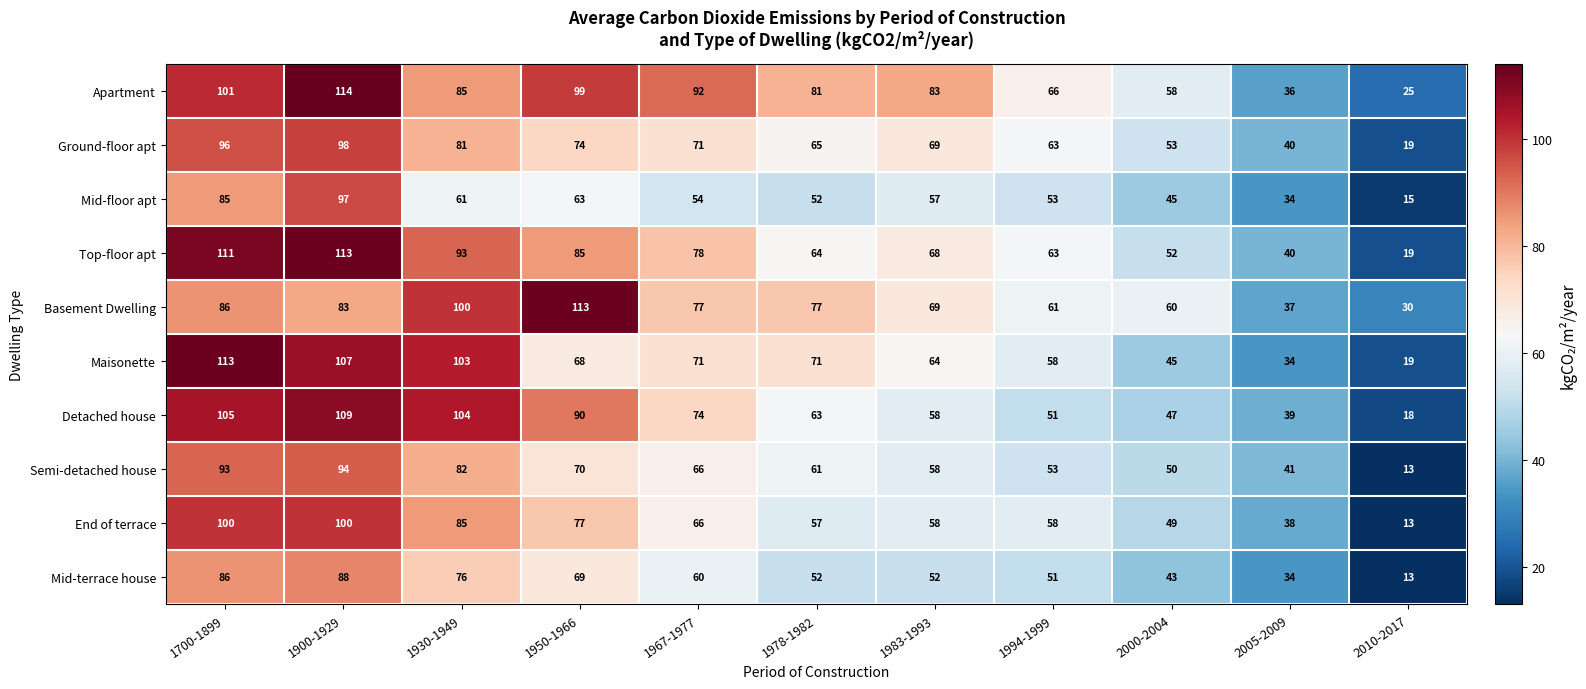

Which category has the lowest value across all series?

2010-2017